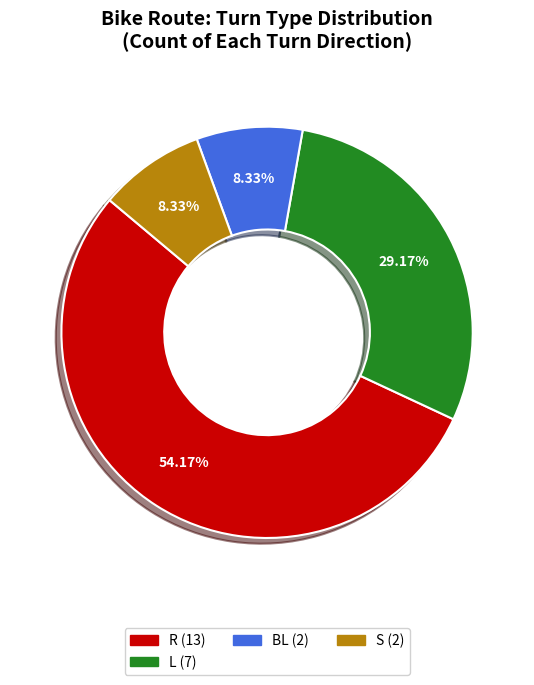

Between L (7) and BL (2), which is larger?

L (7)